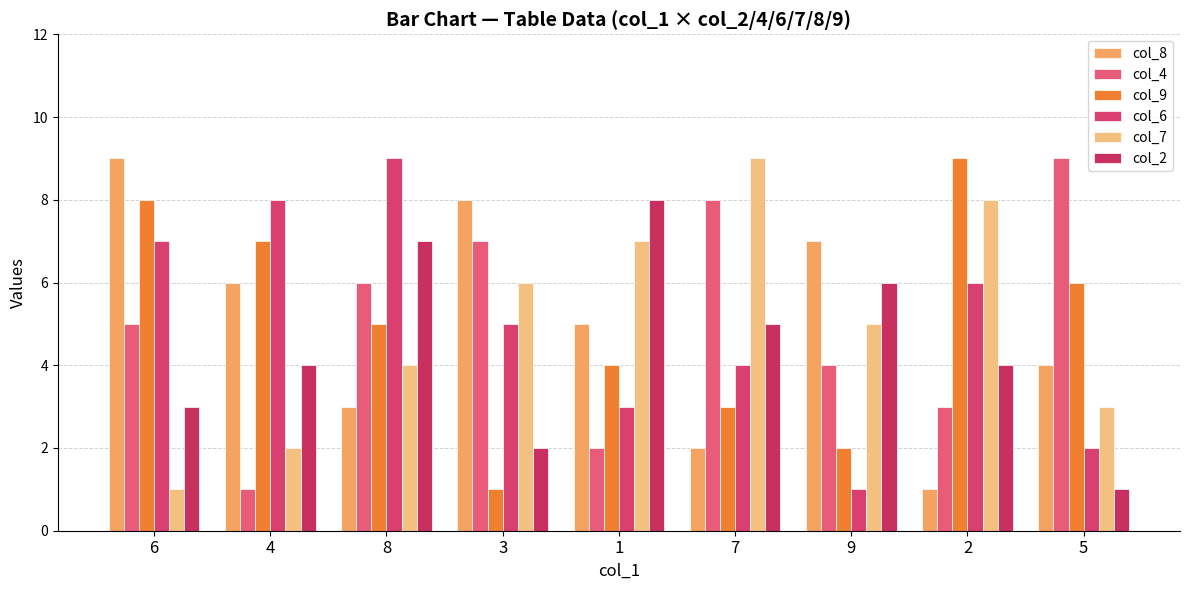

At which category does the chart reach its minimum across all series?

2